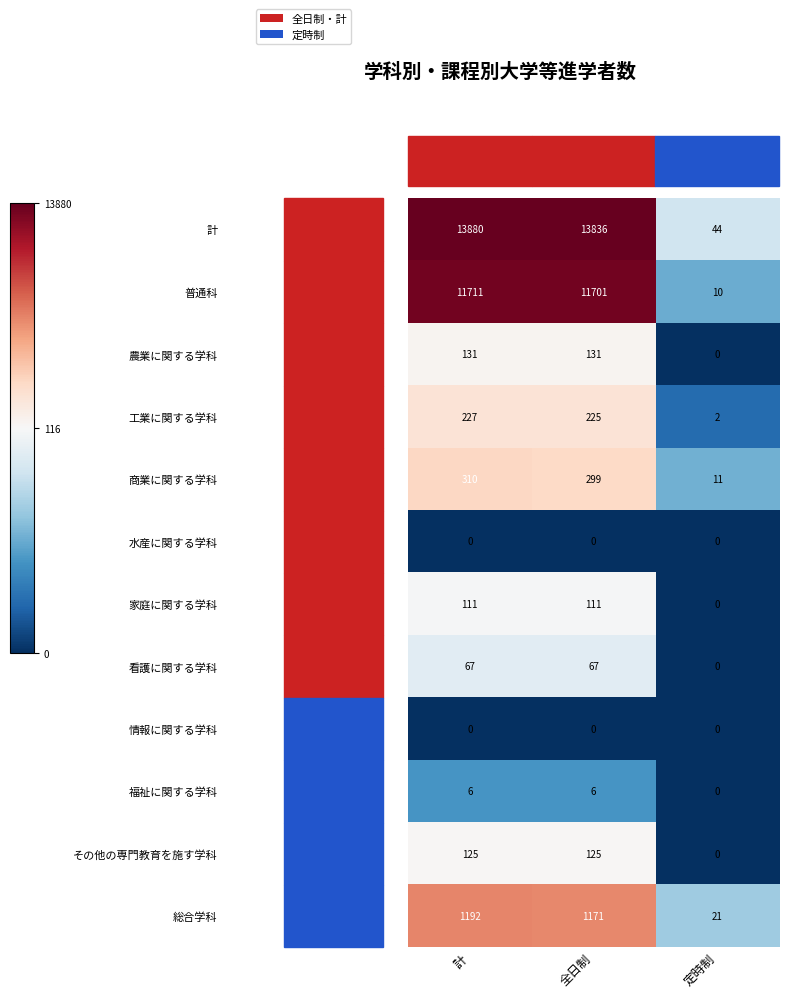

What is the sum of the 家庭に関する学科 values at 定時制 and 計?

111